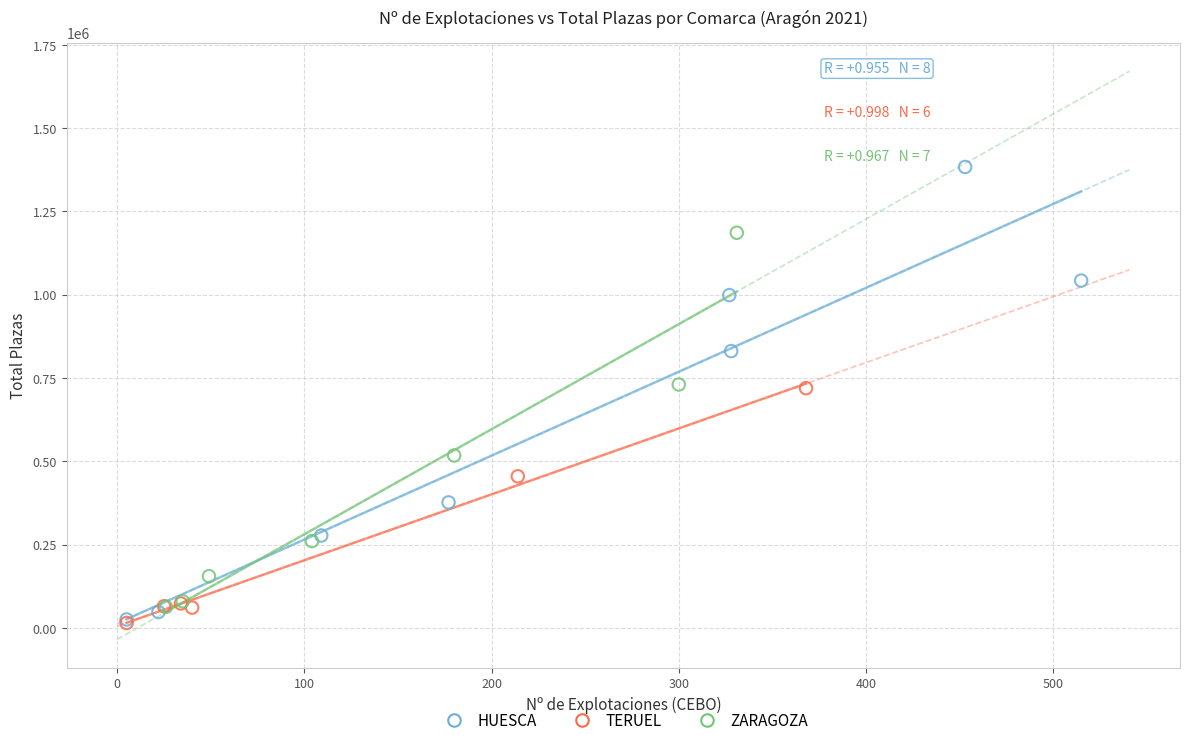

Which series has the largest Y range (max minus min)?

HUESCA